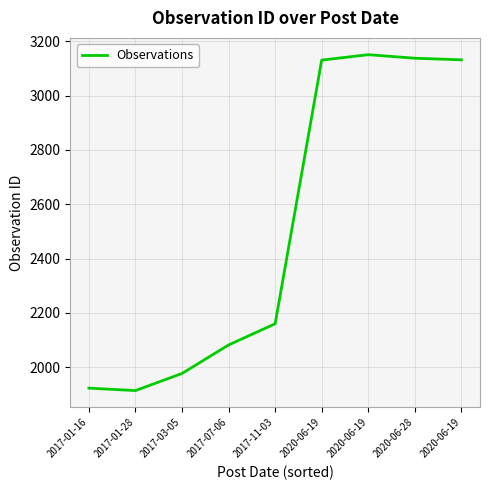

At which category does the data reach its first local peak?

2020-06-19